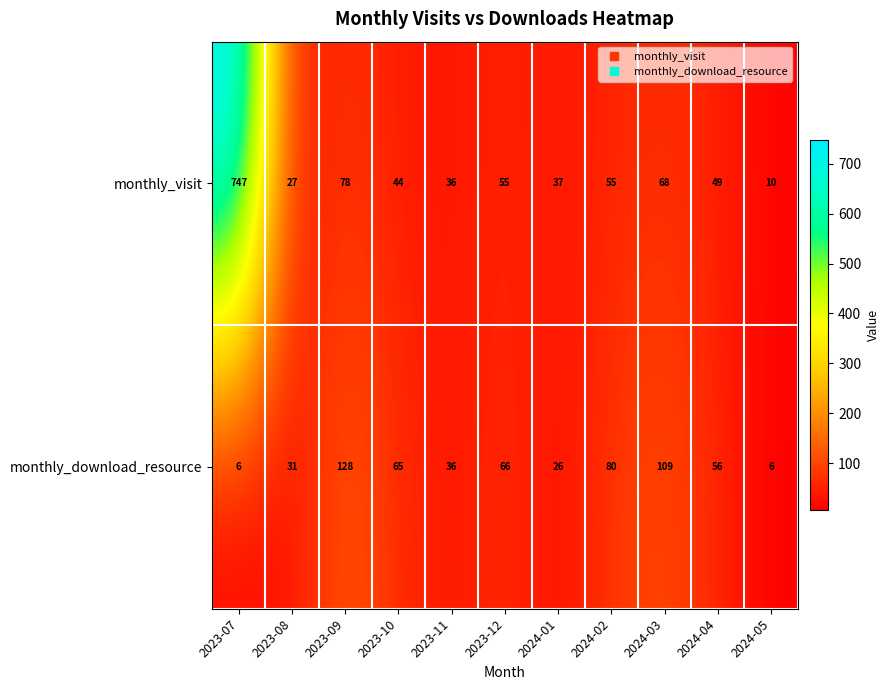

True or false: monthly_download_resource has a value of 128 at 2023-09.

True